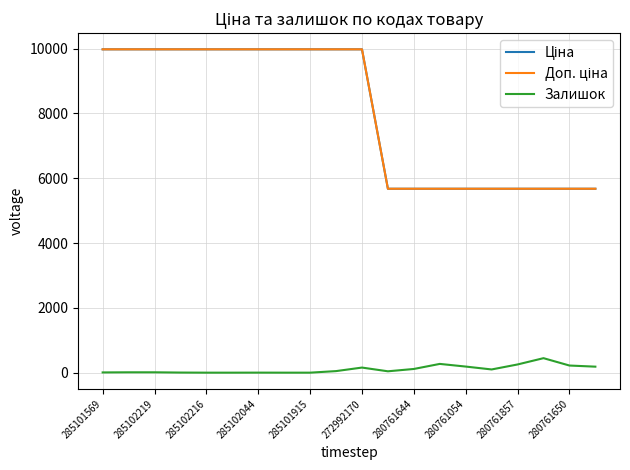

Rank the series by their maximum value, from lowest to highest.

Залишок, Ціна, Доп. ціна